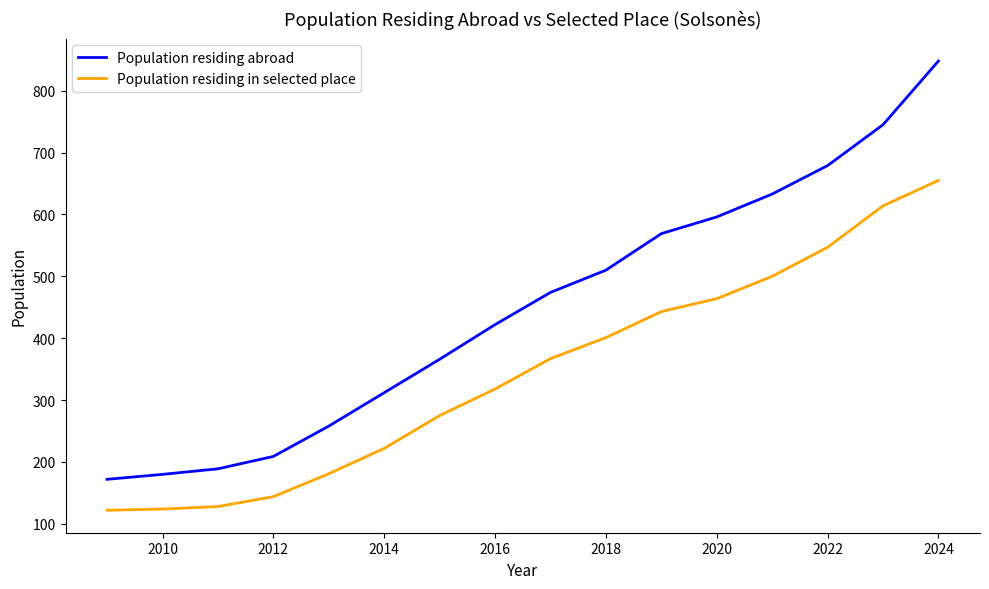

Which series has the widest spread of values?

Population residing abroad